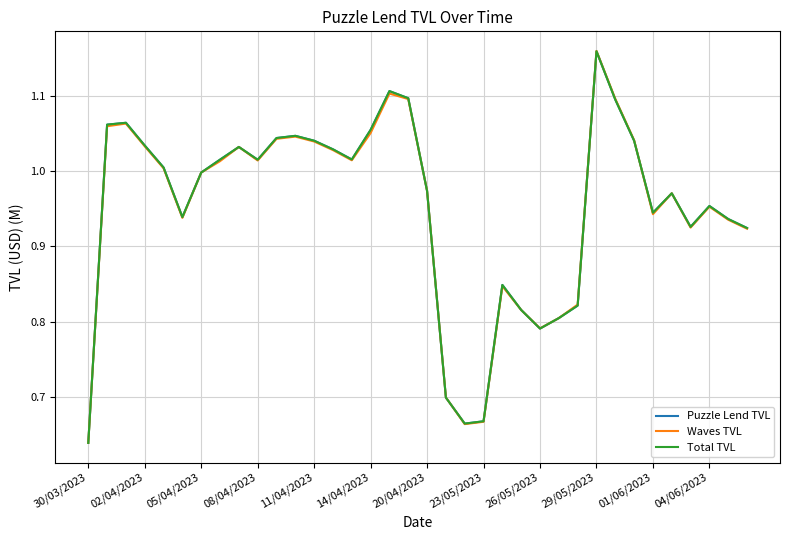

What is the difference between the maximum and second lowest values in the Waves TVL series?

0.5